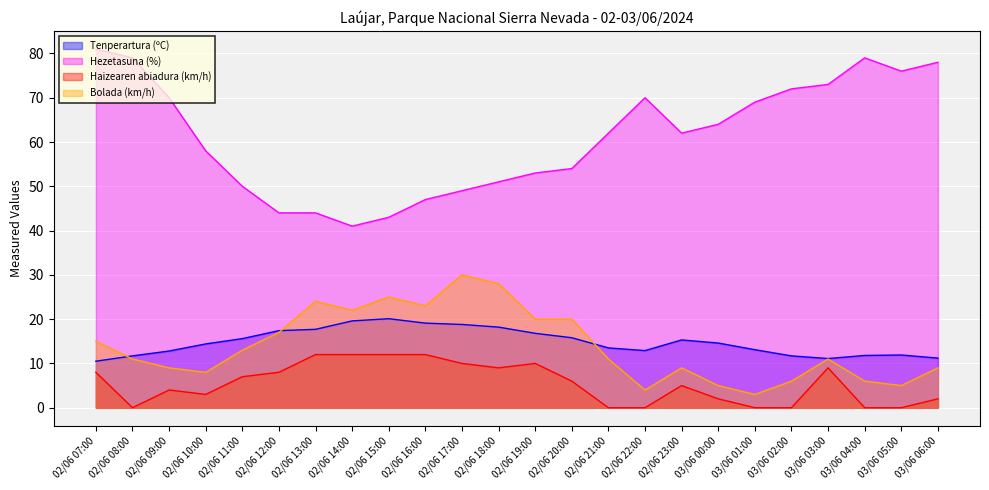

True or false: Hezetasuna (%) has a value of 95.8 at 02/06 09:00.

False